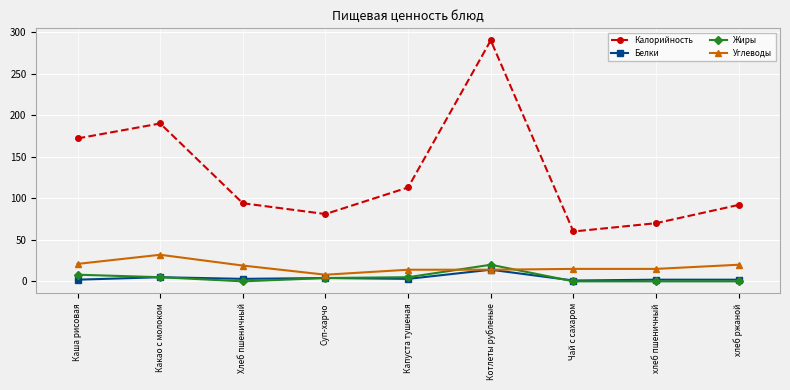

Does the chart display data point markers on the line(s)?

Yes